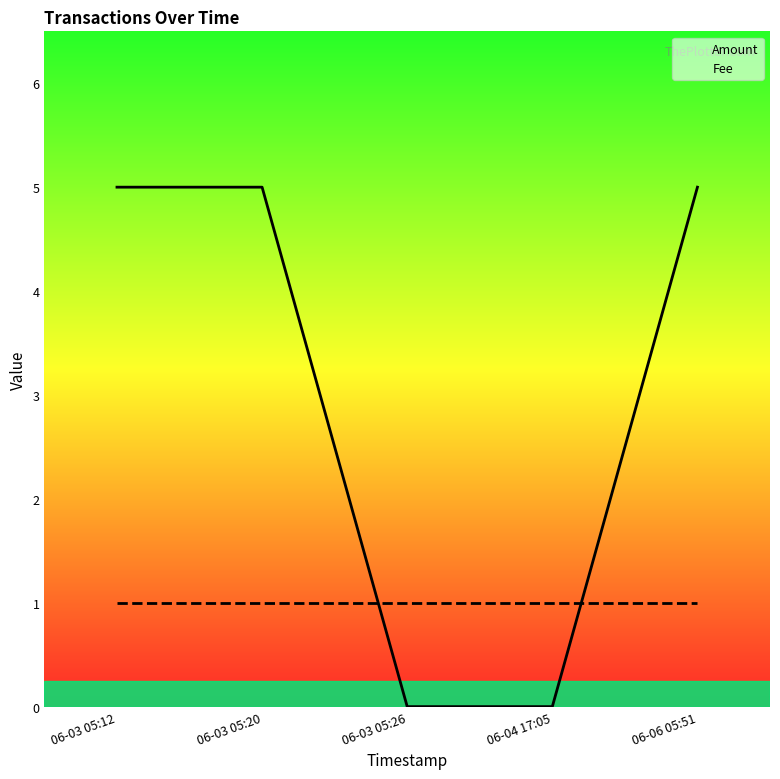

What is the highest value of the Amount series?

5